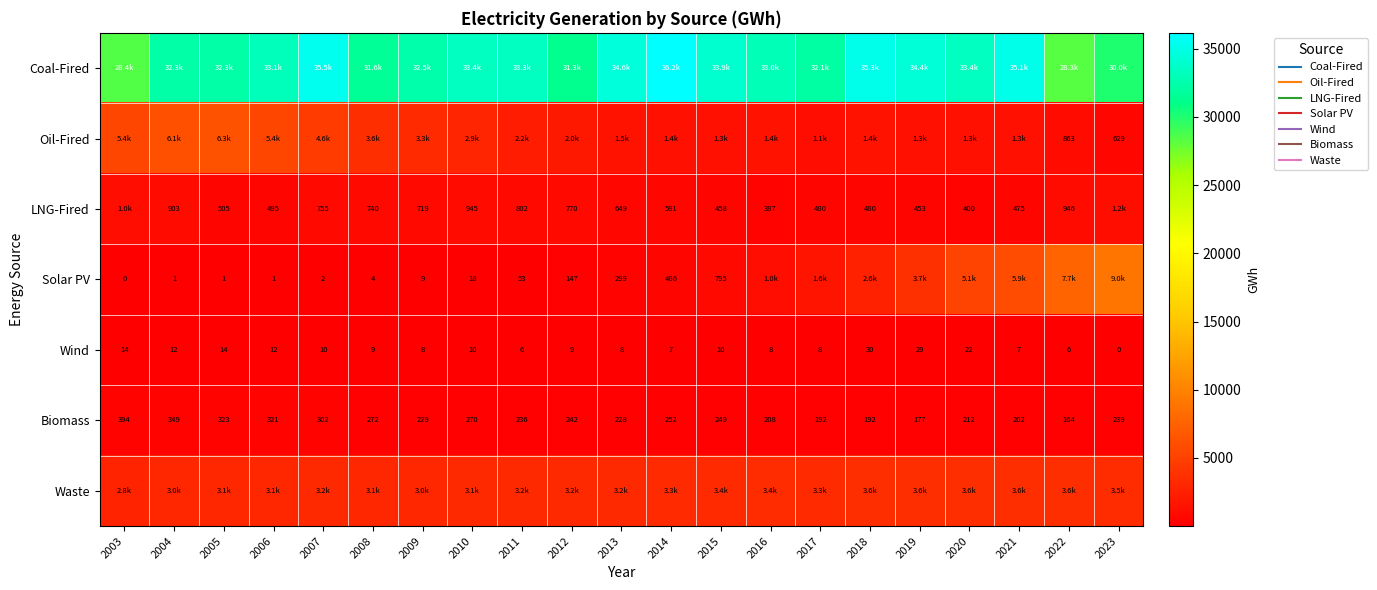

Which has a higher value, 2014 or 2022?

2014